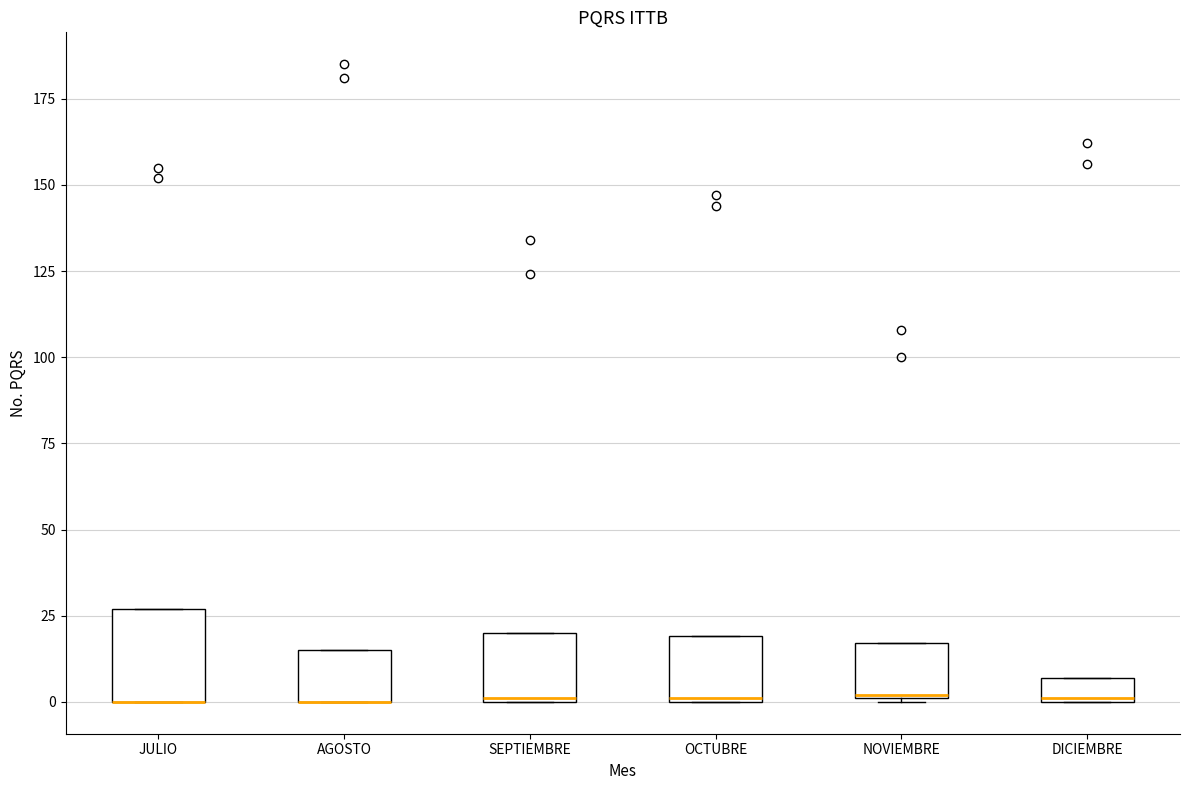

Where is the lower edge of the box for SEPTIEMBRE on the y-axis? The values are not printed on the chart, so give them approximately, as read against the axis.

0